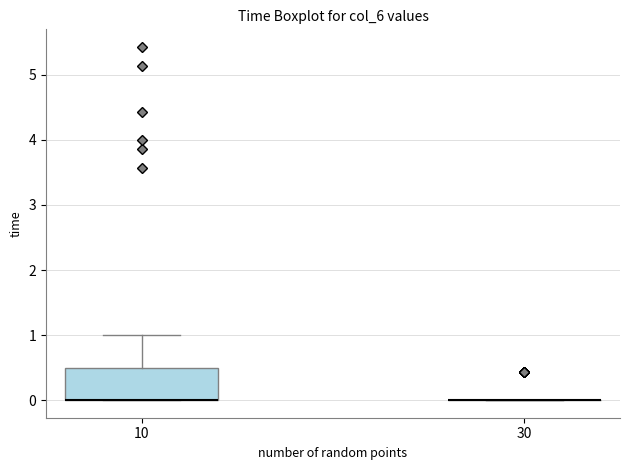

Where does the upper whisker of the box at x = 10 end on the y-axis? The values are not printed on the chart, so give them approximately, as read against the axis.

1.0